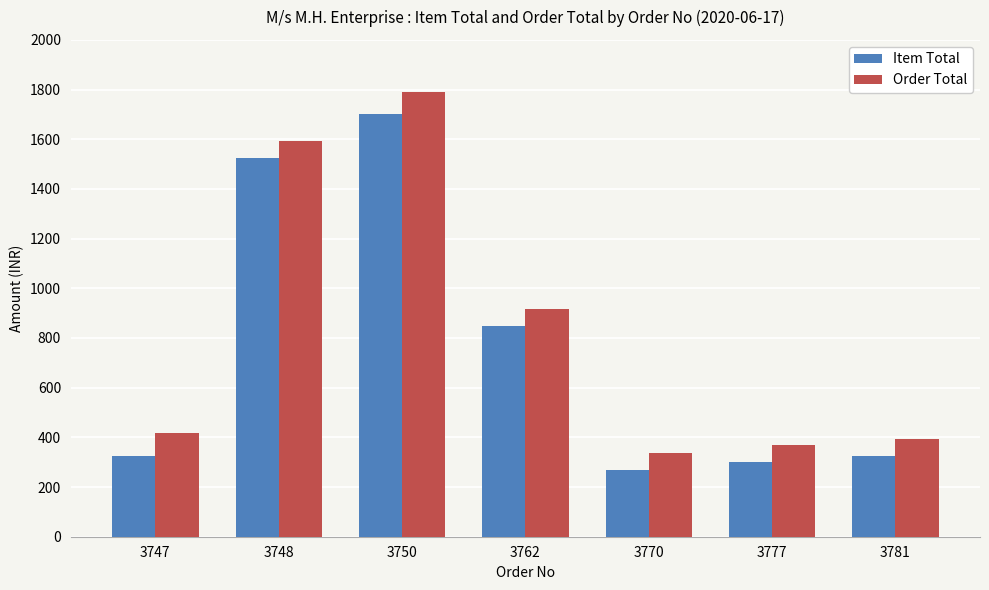

What is the average value of the Order Total series?

831